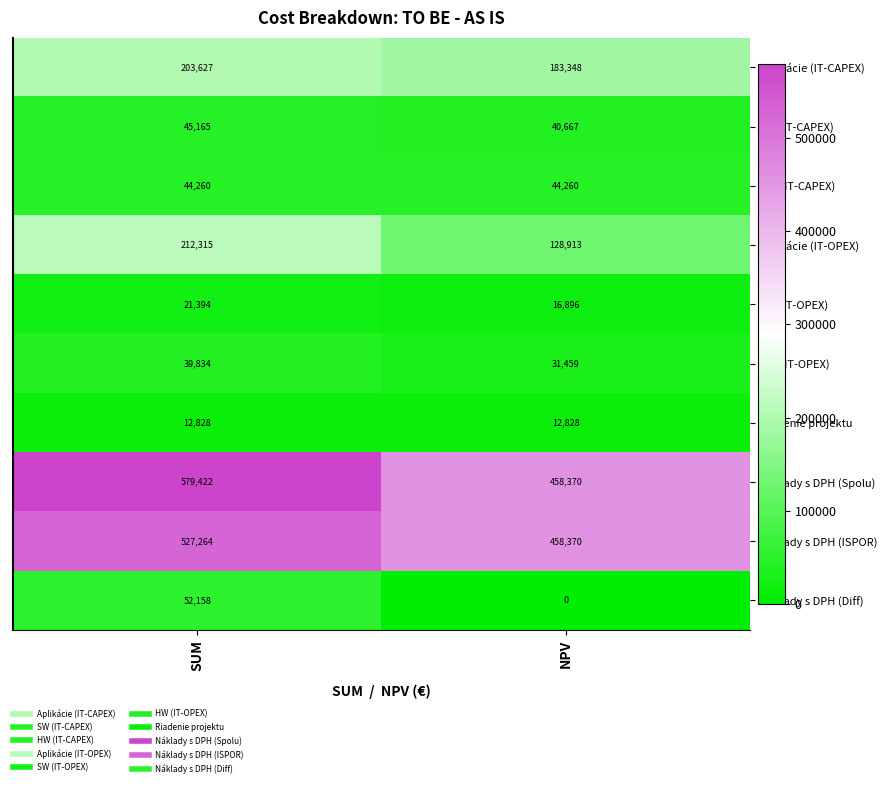

What is the total value across all series at SUM?

1738267